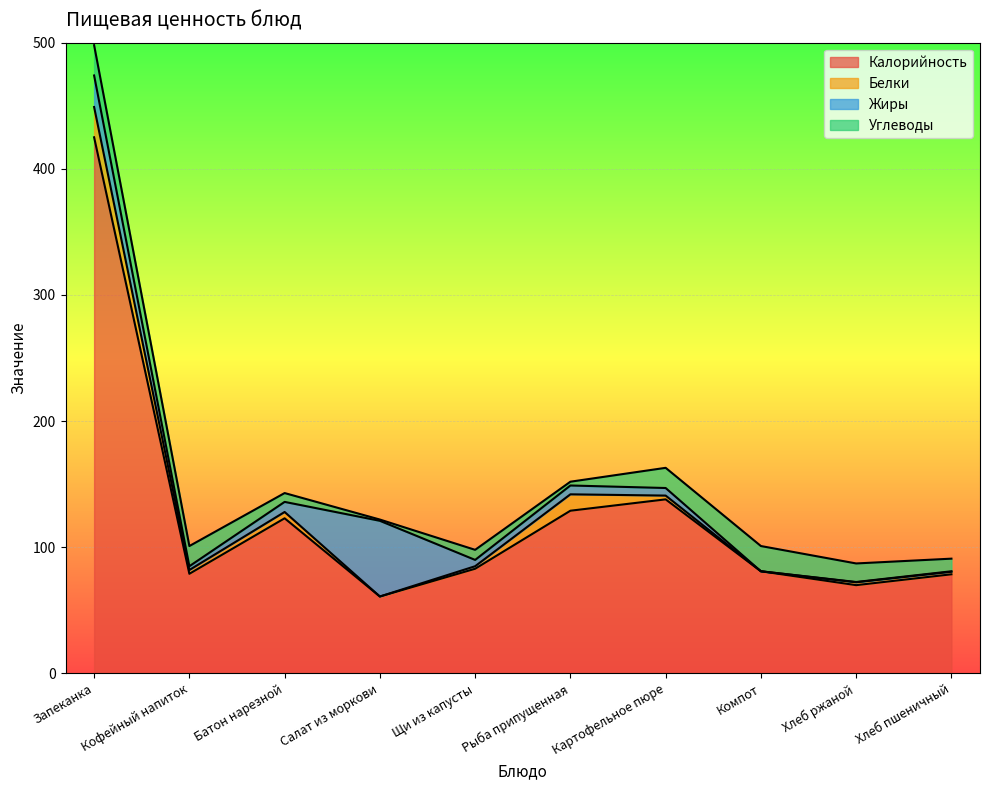

What is the label of the 5th point from the left?

Щи из капусты